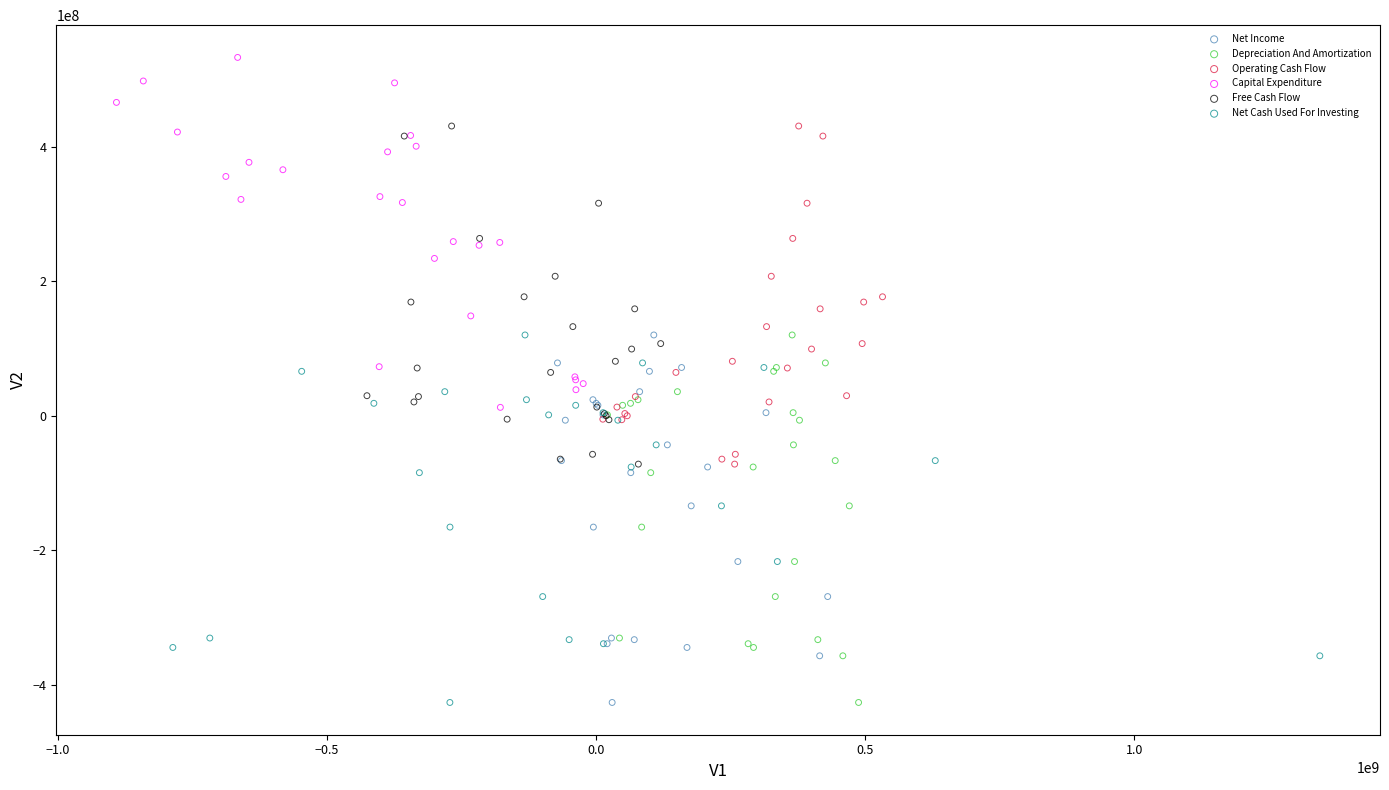

Which series contains the highest Y value?

Capital Expenditure